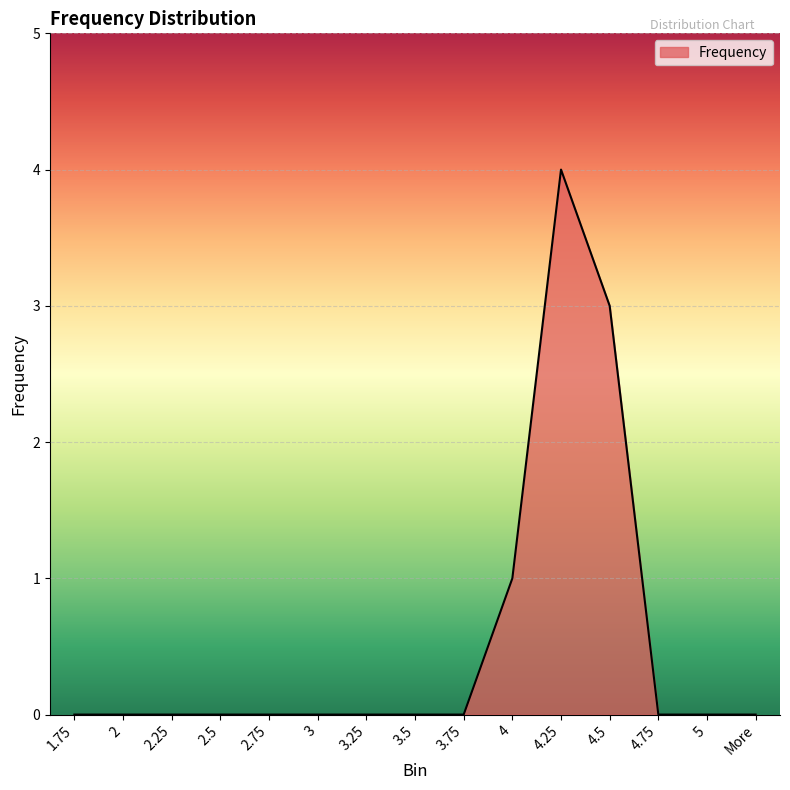

Reading left to right, extract all data points from this chart.

1.75=0	2=0	2.25=0	2.5=0	2.75=0	3=0	3.25=0	3.5=0	3.75=0	4=1	4.25=4	4.5=3	4.75=0	5=0	More=0